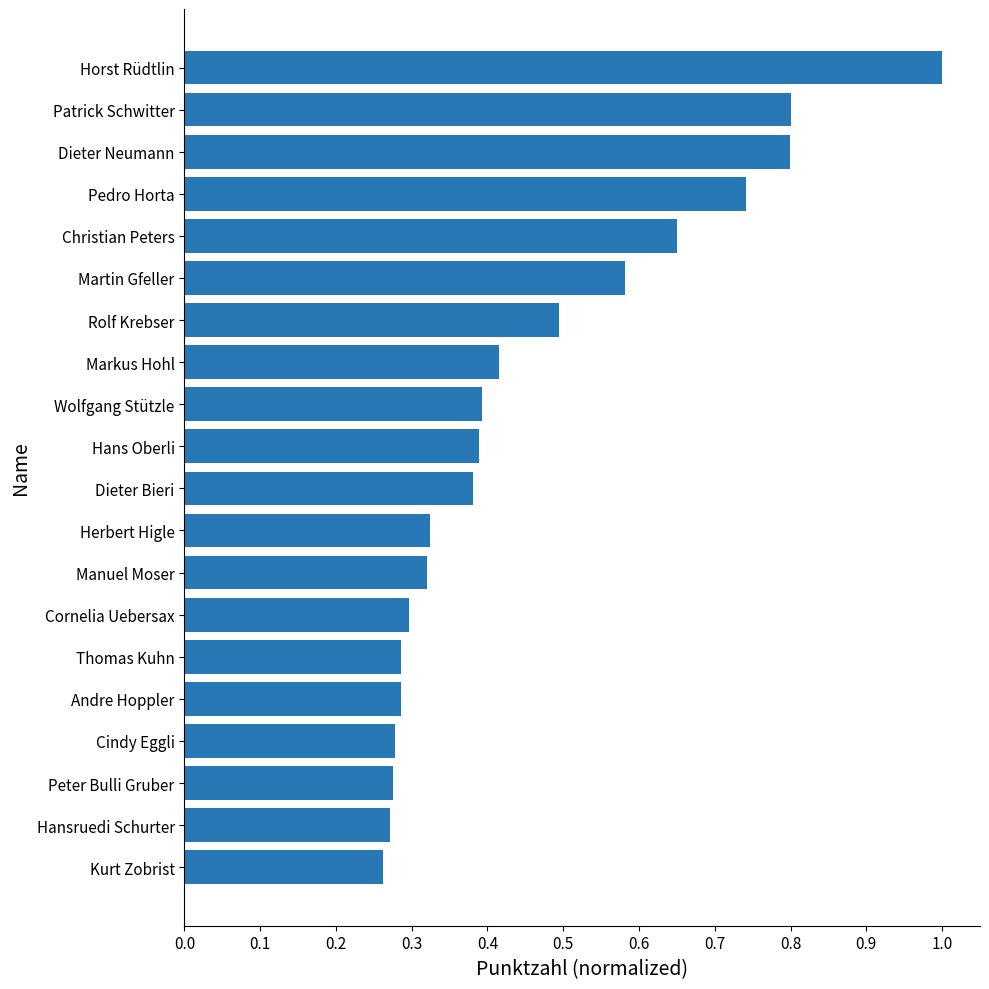

The chart shows a value of 0.5 at Pedro Horta. True or false?

False